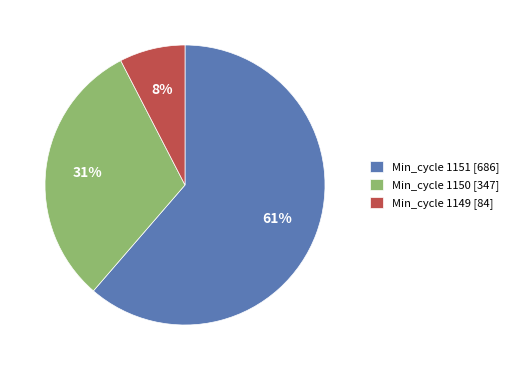

Combined, do Min_cycle 1151 [686] and Min_cycle 1150 [347] account for over 50%?

Yes